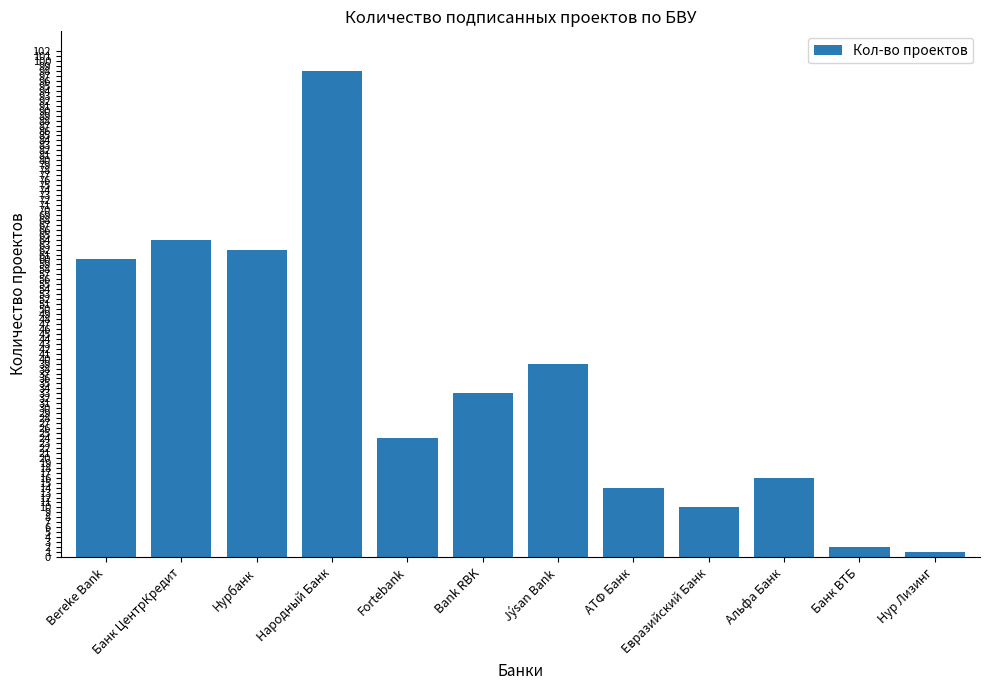

List the labels in order of value, smallest first.

Нур Лизинг, Банк ВТБ, Евразийский Банк, АТФ Банк, Альфа Банк, Fortebank, Bank RBK, Jýsan Bank, Bereke Bank, Нурбанк, Банк ЦентрКредит, Народный Банк